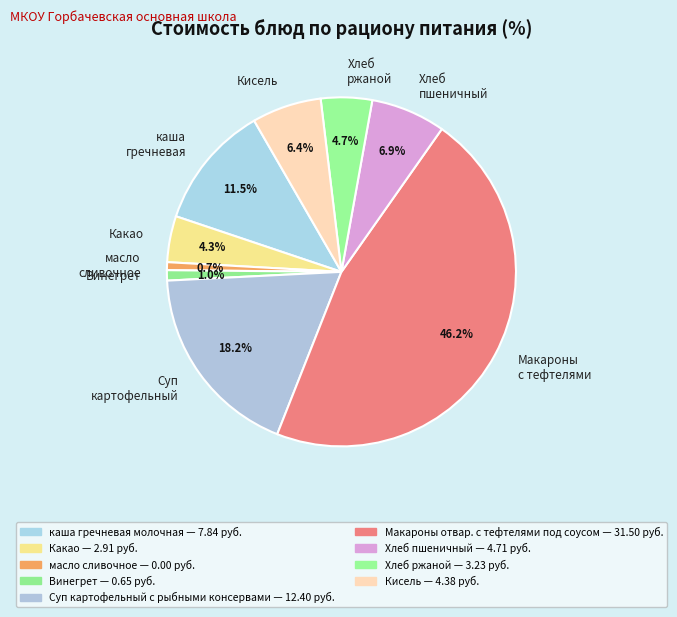

Between Кисель and масло сливочное, which is larger?

Кисель